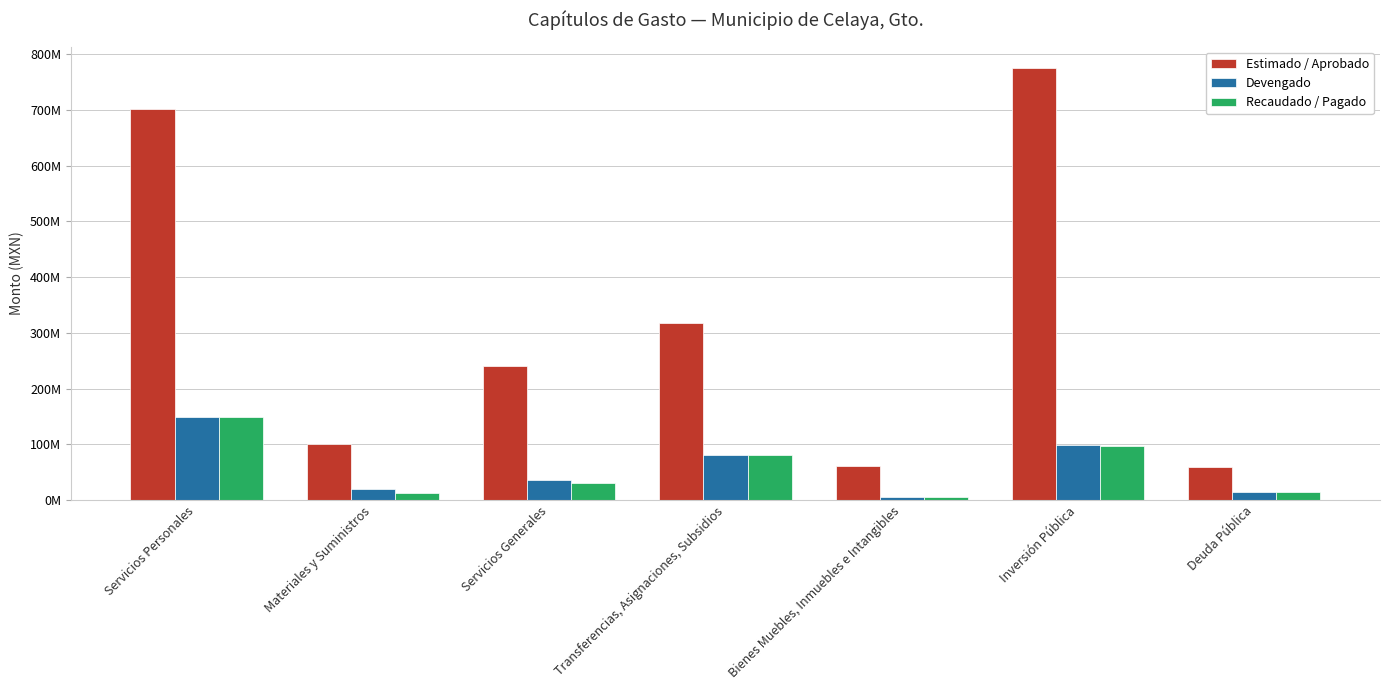

What is the difference between the highest and lowest values at Inversión Pública?

678073899.7